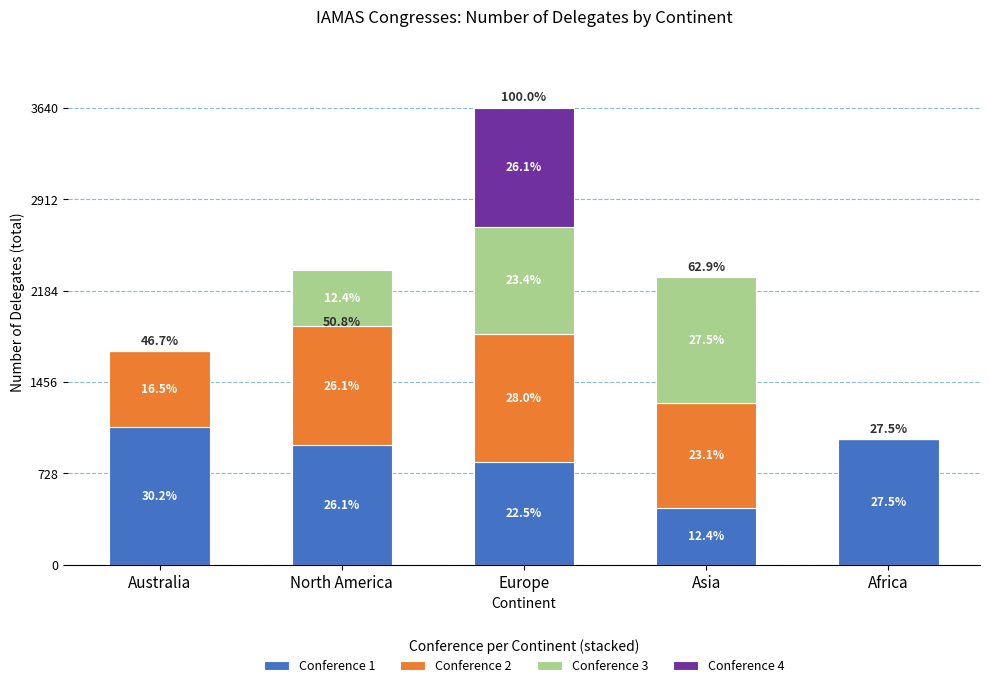

At which category is the sum across all series the highest?

Europe